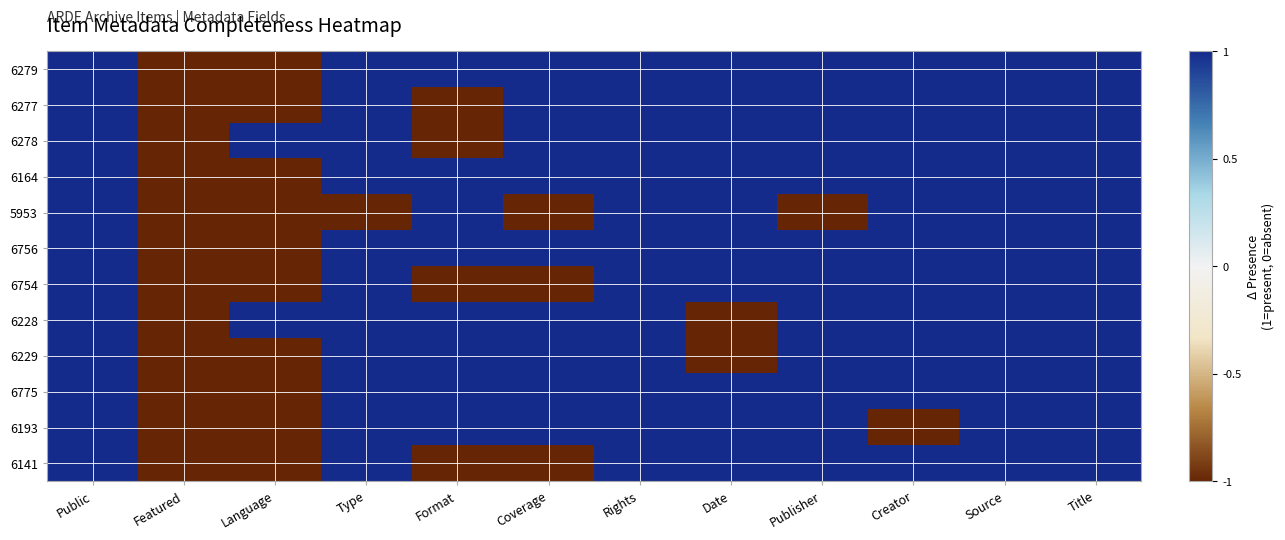

At which category does the chart reach its minimum across all series?

Featured